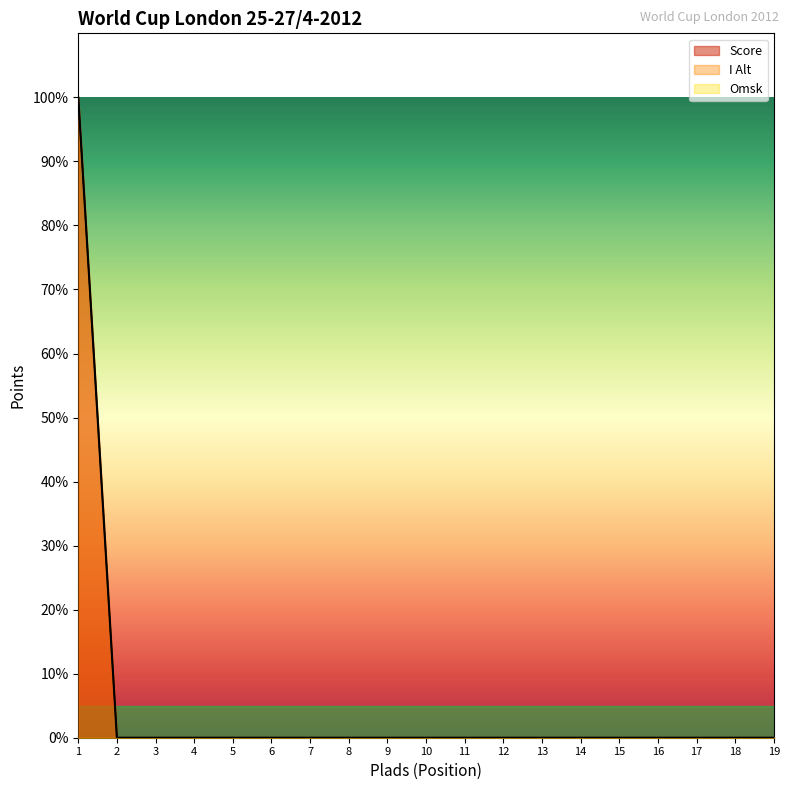

What is the value of the I Alt point at the 1st from the left?

100